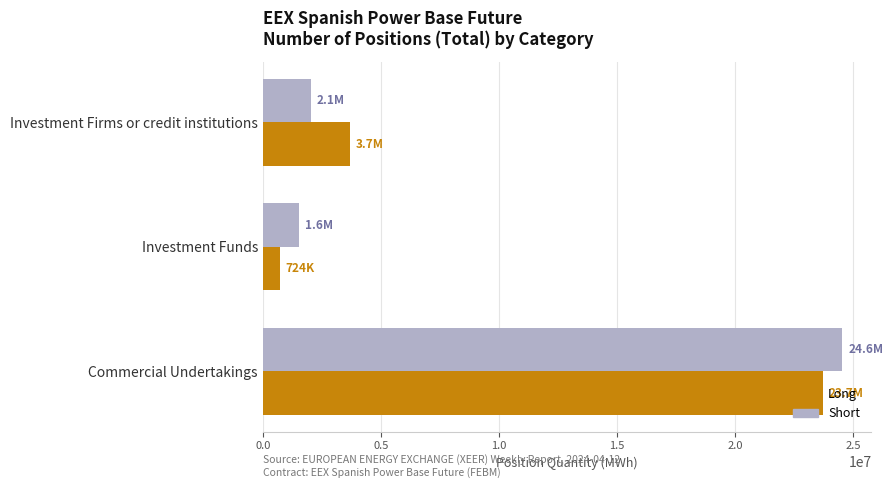

Rank the categories by Long value from lowest to highest.

Investment Funds, Investment Firms or credit institutions, Commercial Undertakings